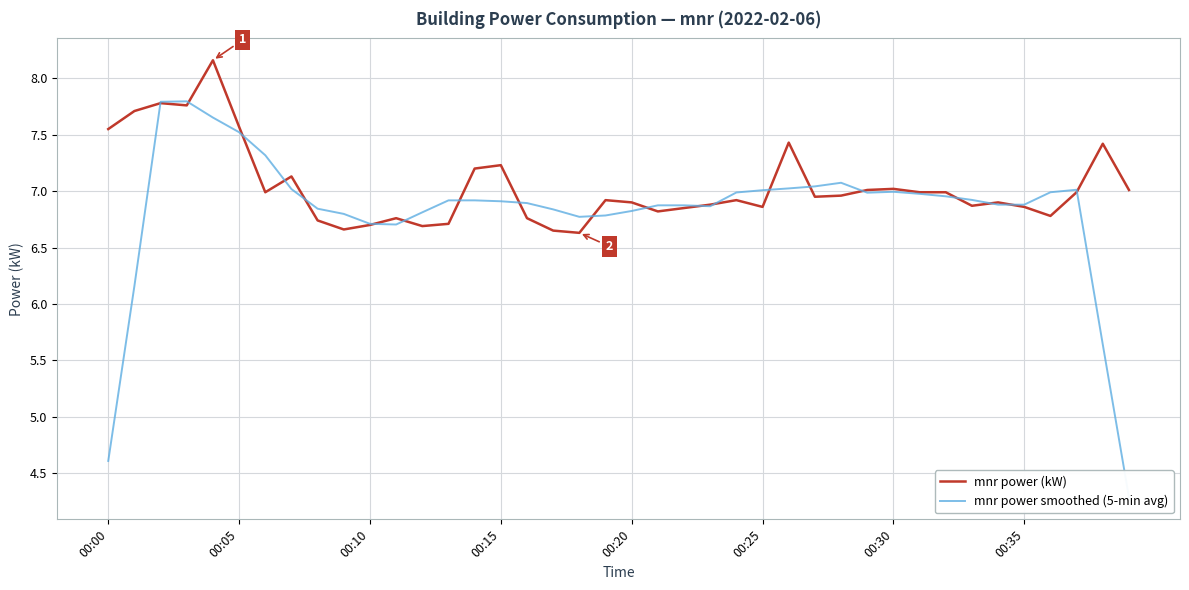

Which series has the widest spread of values?

mnr power smoothed (5-min avg)